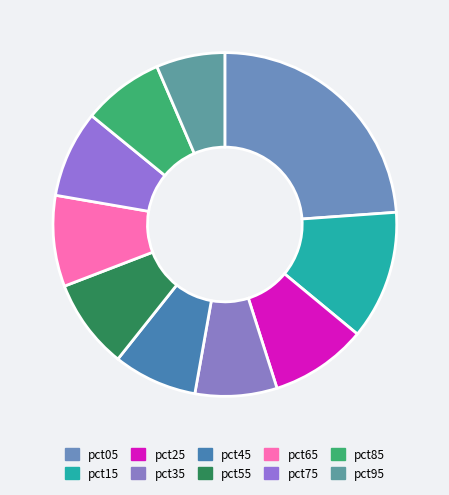

Is there a majority slice in this chart?

No